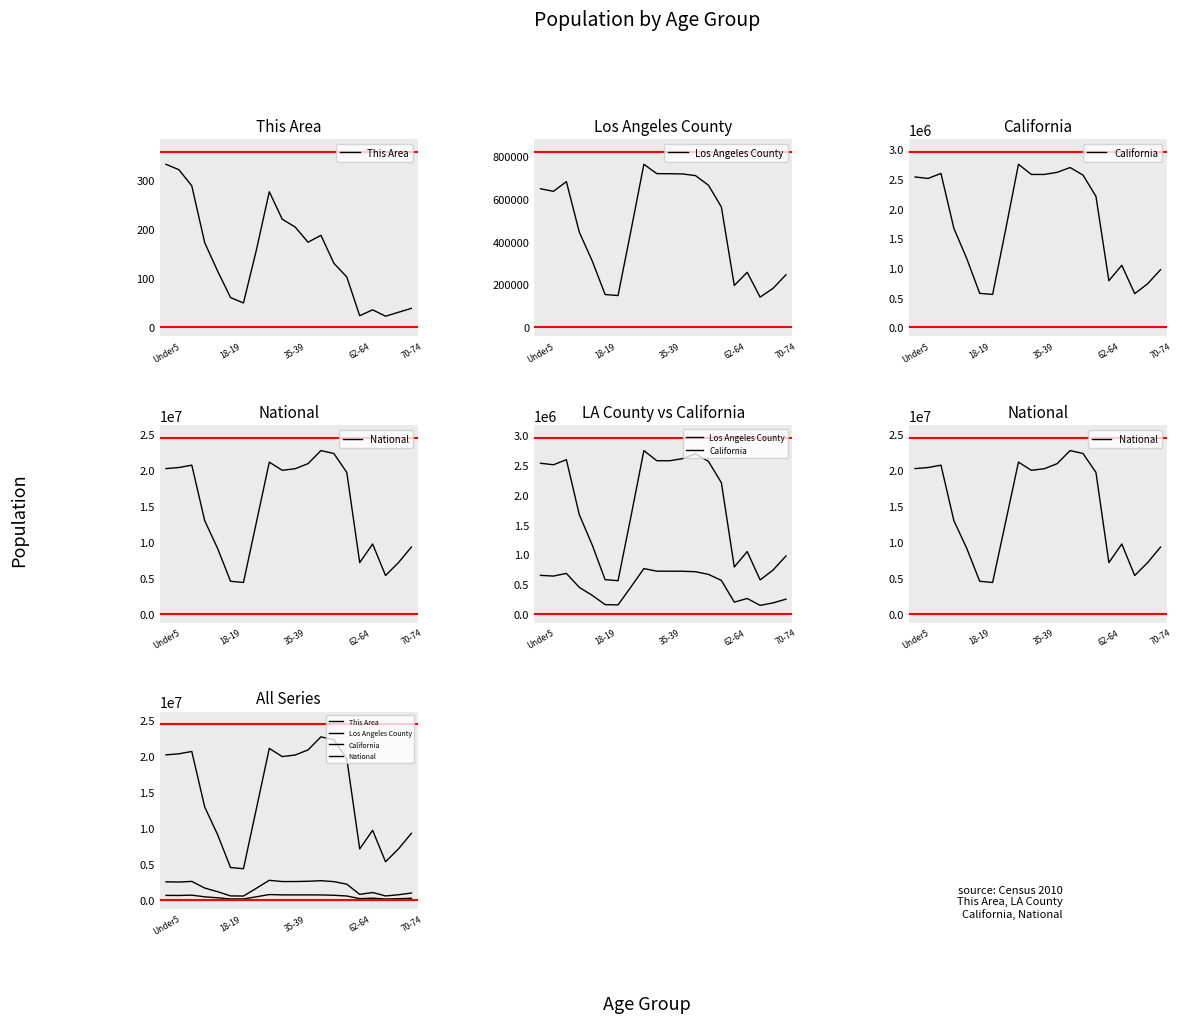

True or false: California and Los Angeles County cross at least once.

False